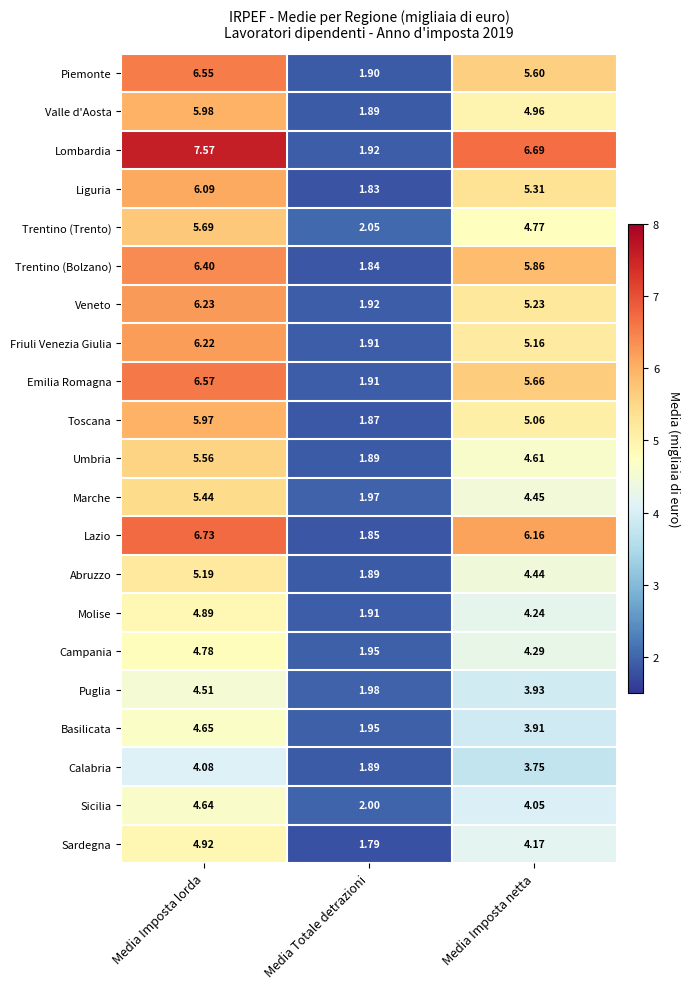

At which label does Molise first exceed 4?

Media Imposta lorda